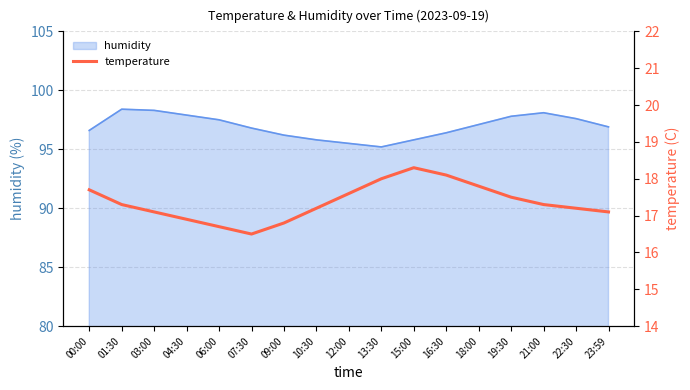

True or false: humidity has a value of 95.8 at 15:00.

True